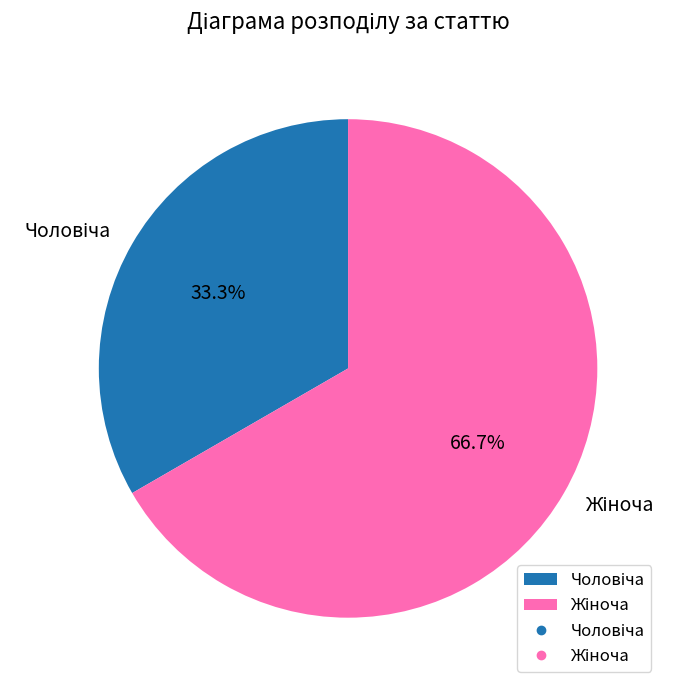

What percentage is the Чоловіча slice, to the nearest percent?

33%